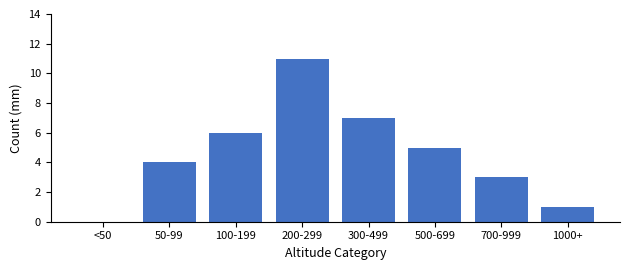

Reading left to right, transcribe all the data shown in this chart.

<50=0	50-99=4	100-199=6	200-299=11	300-499=7	500-699=5	700-999=3	1000+=1